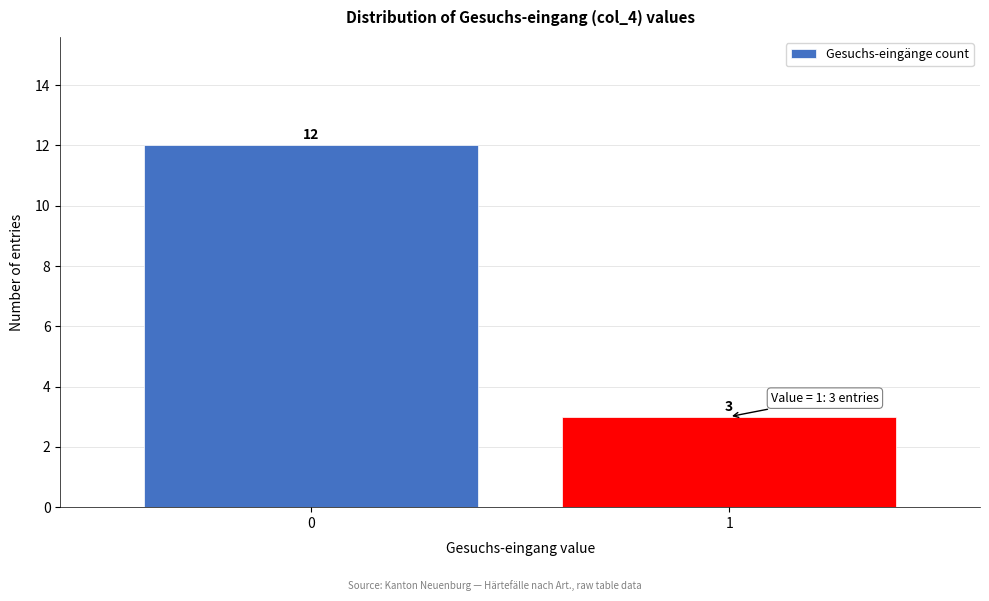

Reading left to right, extract all data points from this chart.

12	3